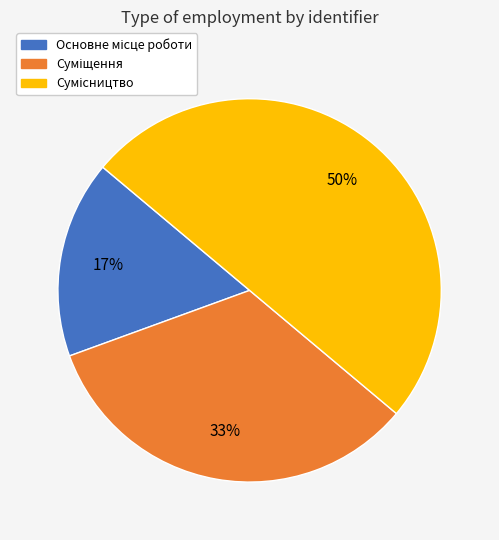

To the nearest percent, what is the difference between the largest and smallest slice percentages?

33%